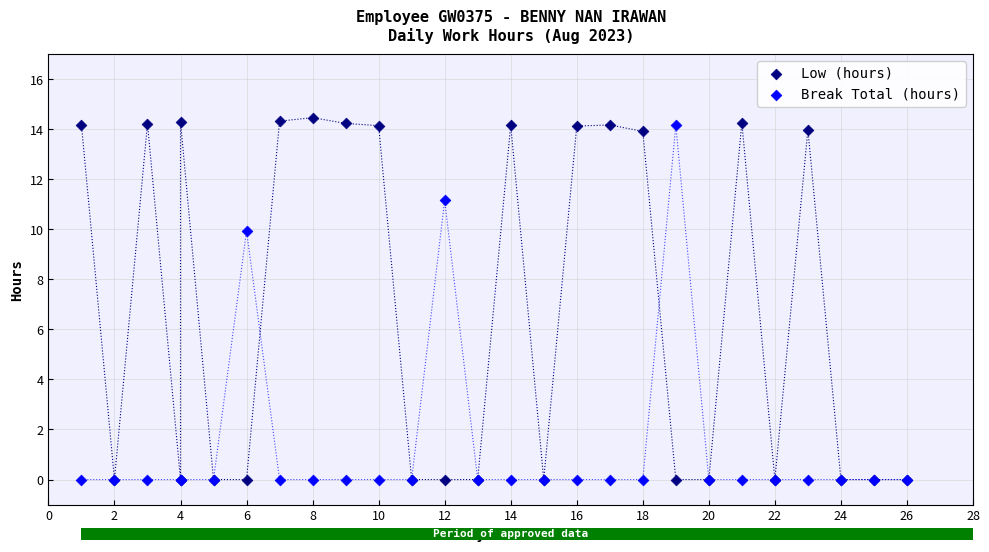

In the Low (hours) series, what Y value is closest to 7?

13.9